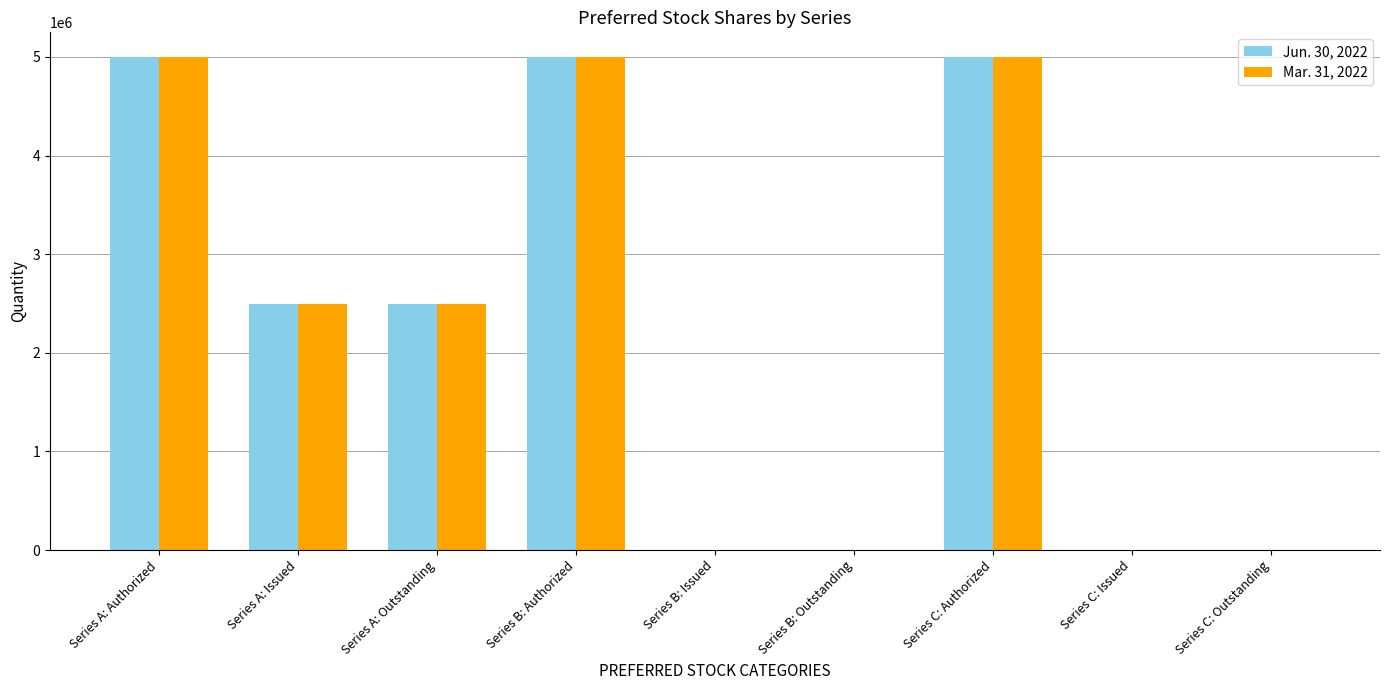

Are the bars grouped side by side (vs. stacked)?

Yes